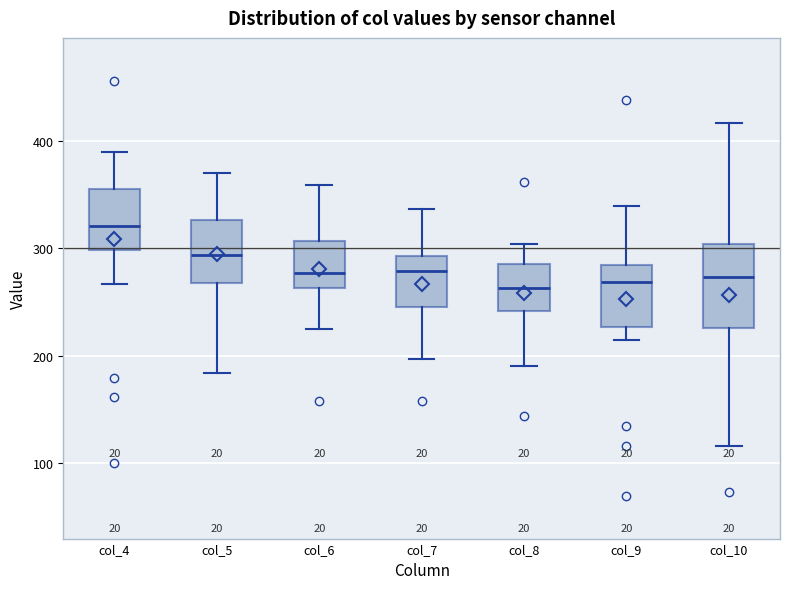

Where is the upper edge of the box for col_10 on the y-axis? The values are not printed on the chart, so give them approximately, as read against the axis.

300